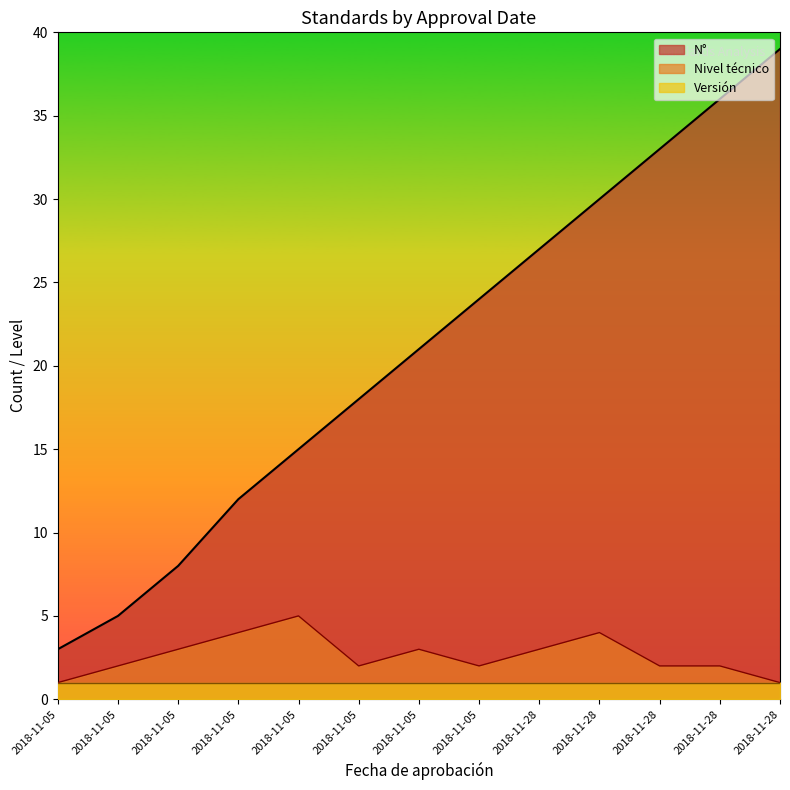

Which series has the largest total across all categories?

N°